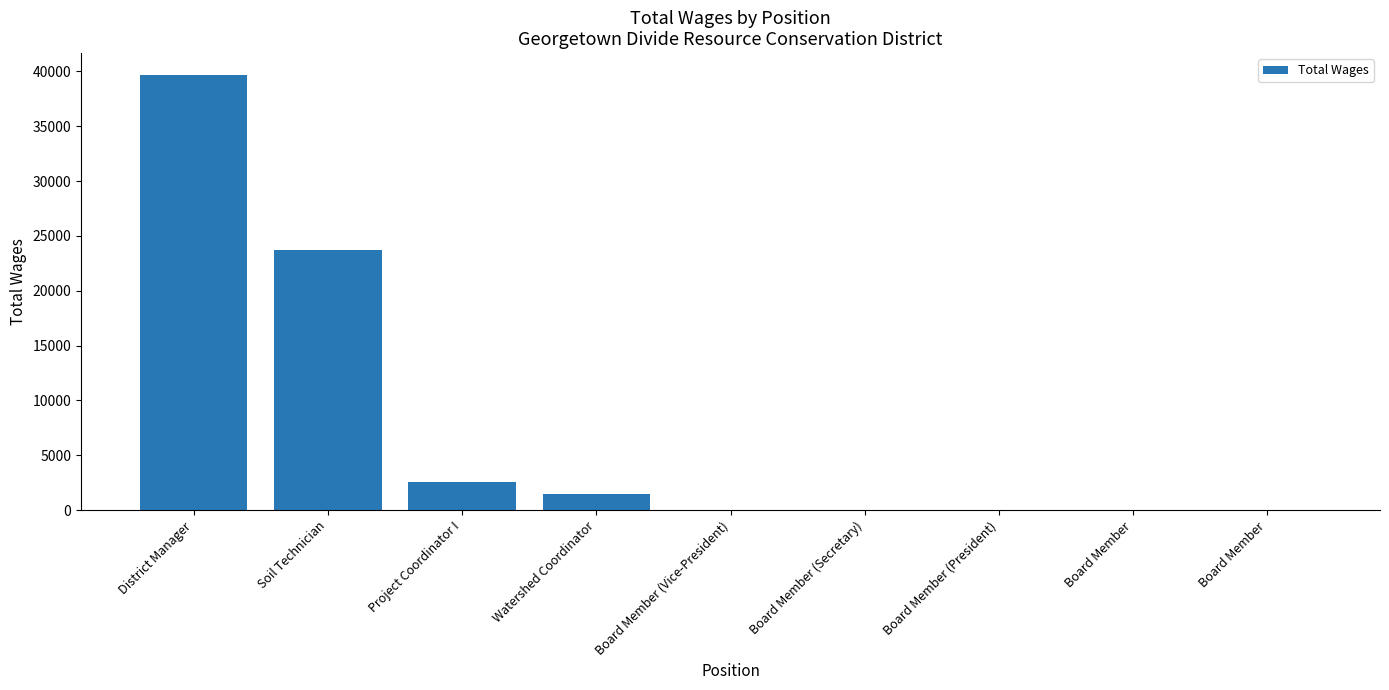

Between Board Member (Secretary) and Board Member (Vice-President), which is larger?

Board Member (Secretary)